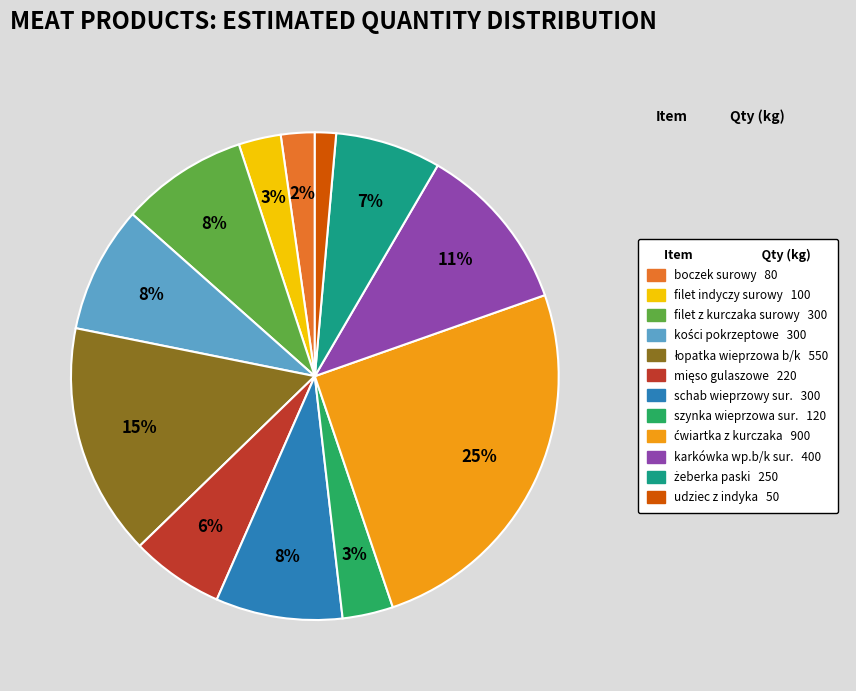

To the nearest percent, what percentage of the pie is schab wieprzowy sur.?

8%